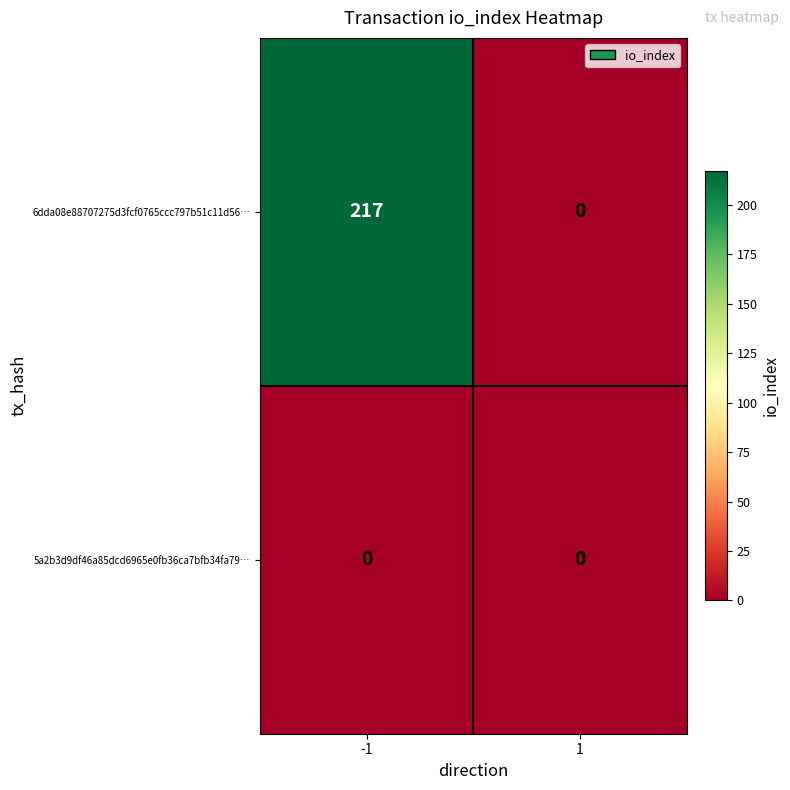

At which category is the sum across all series the highest?

-1